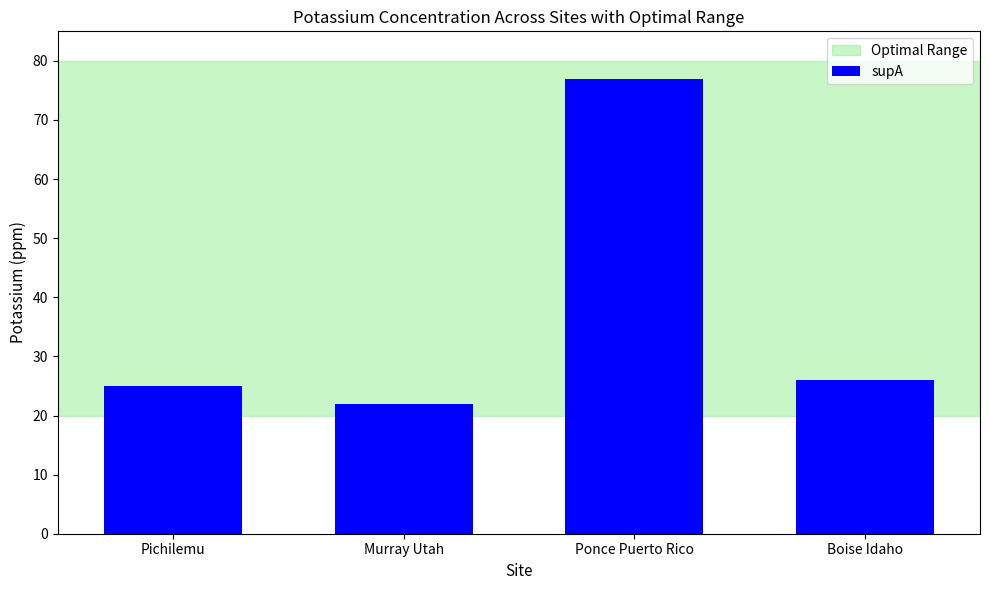

List the labels in order of value, largest first.

Ponce Puerto Rico, Boise Idaho, Pichilemu, Murray Utah